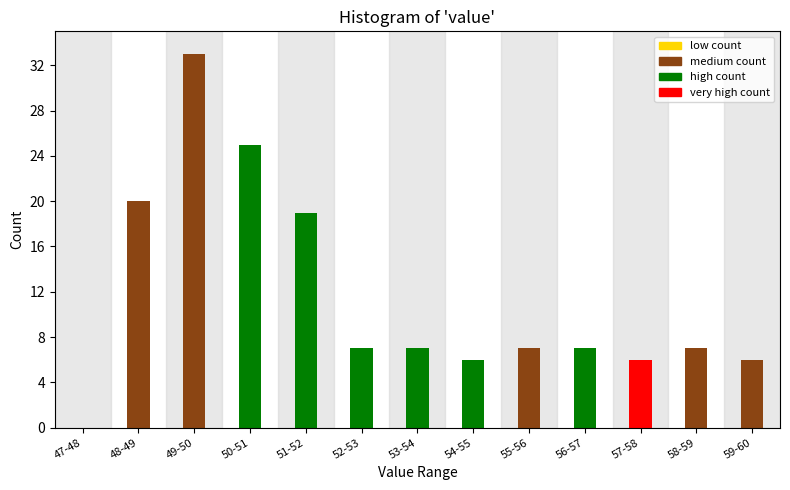

Reading left to right, extract all data points from this chart.

47-48=0	48-49=20	49-50=33	50-51=25	51-52=19	52-53=7	53-54=7	54-55=6	55-56=7	56-57=7	57-58=6	58-59=7	59-60=6